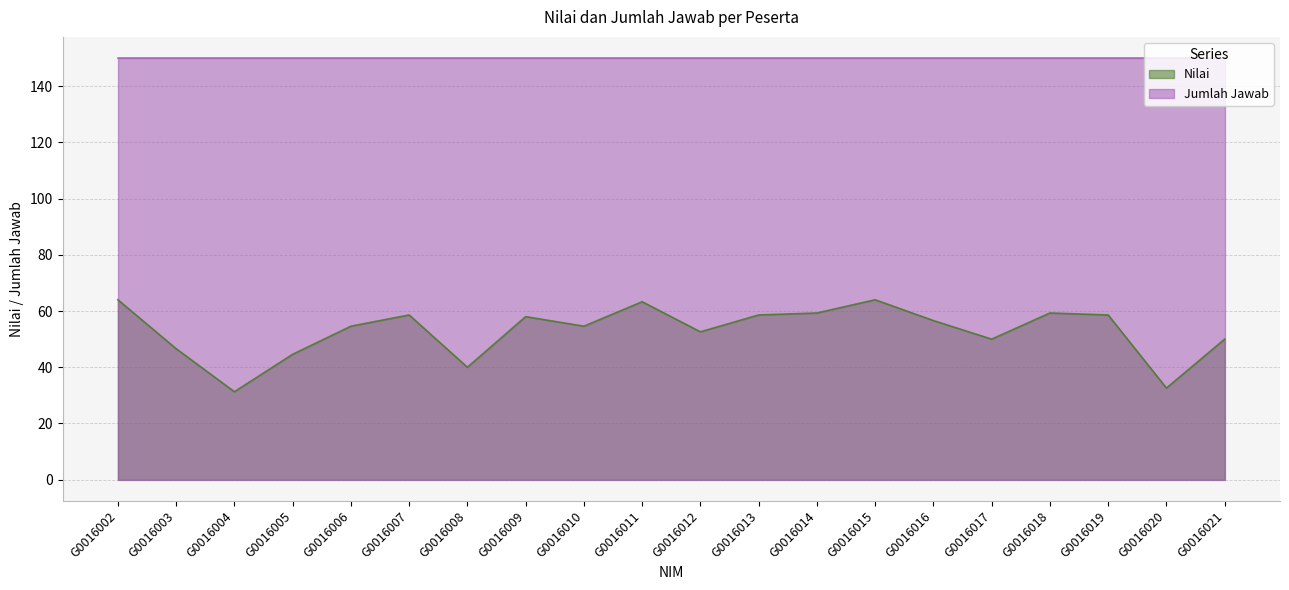

What is the sum of all values?

1057.2